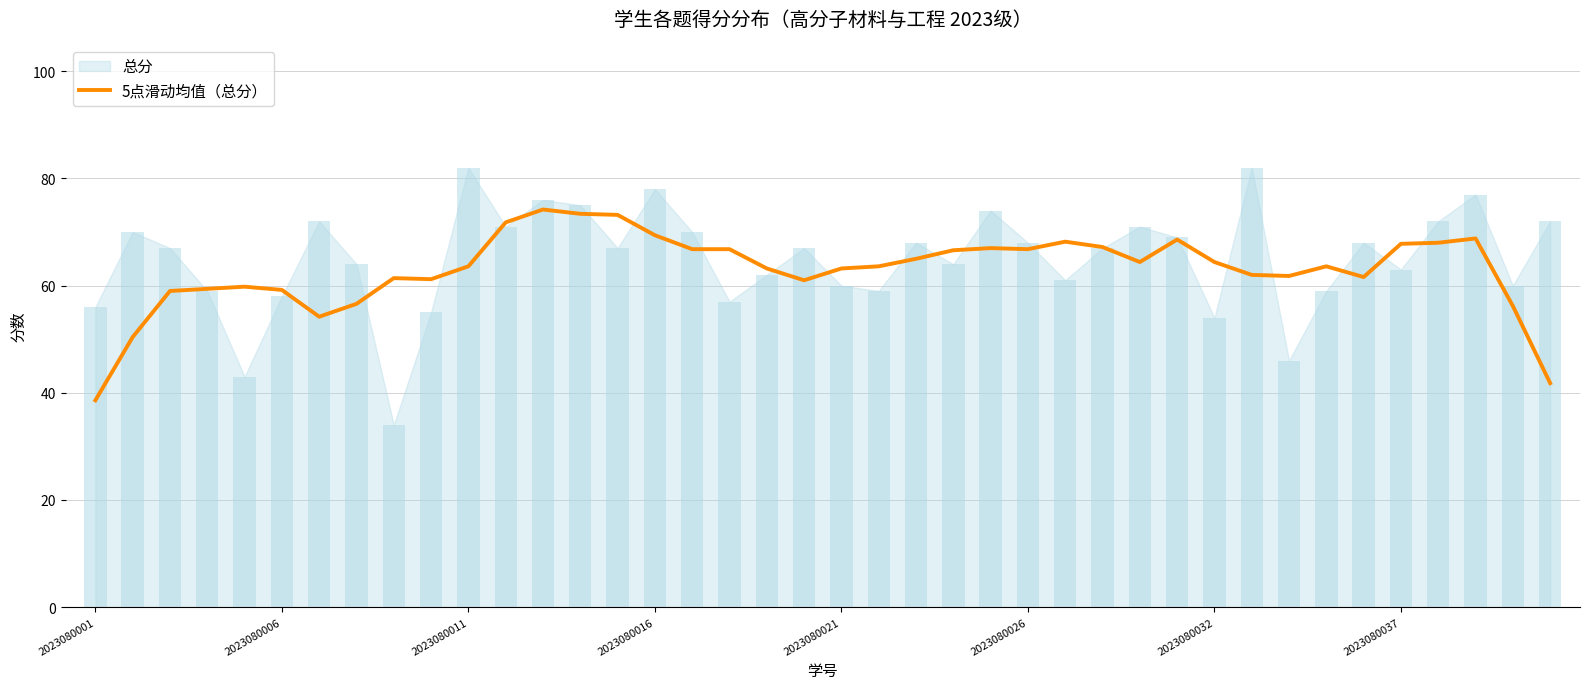

Is it true that 5点滑动均值（总分） equals 63.6 at 2023080011?

True